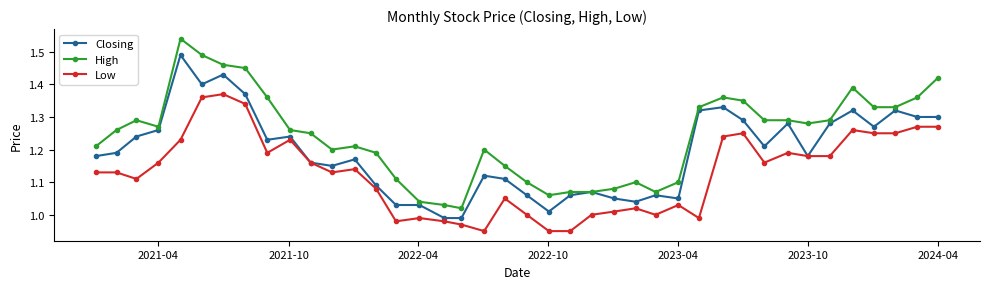

At how many categories does at least one series exceed 0?

40